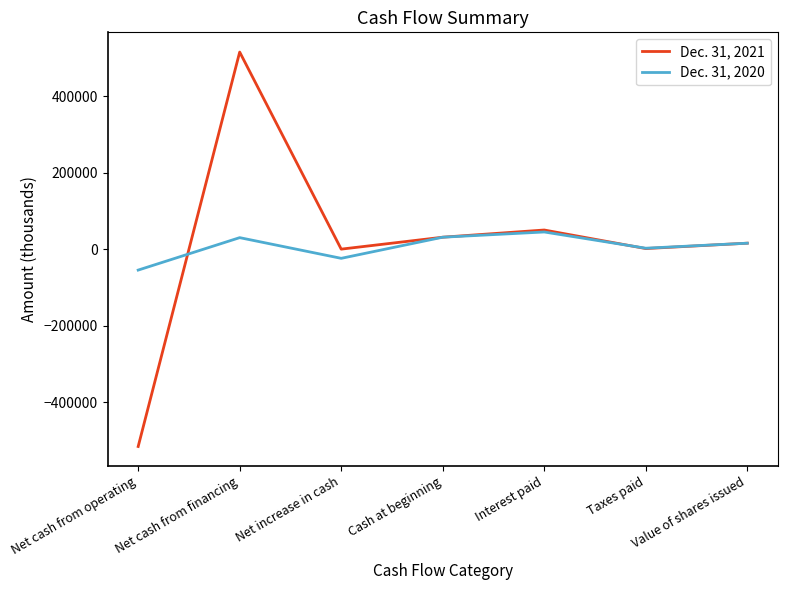

What position from the left is Value of shares issued?

7